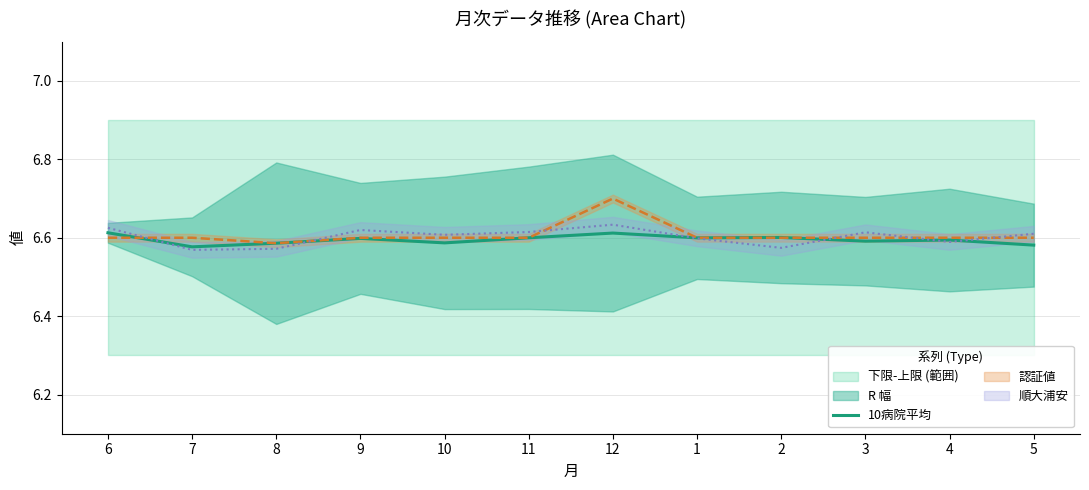

List the labels in order of value, smallest first.

7, 5, 8, 10, 3, 4, 9, 1, 11, 2, 12, 6